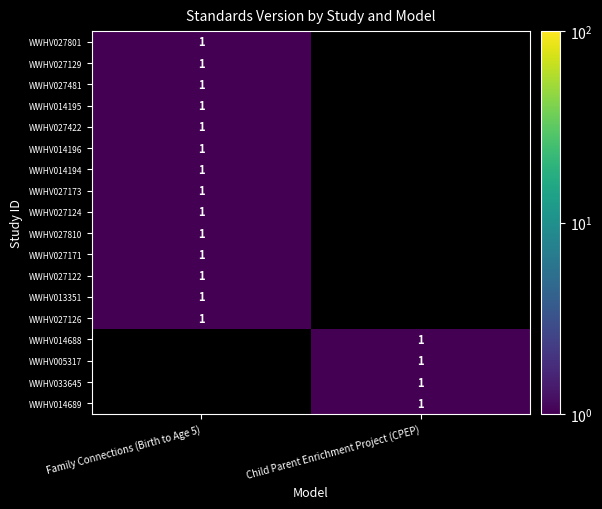

What is the highest value of the WWHV005317 series?

1